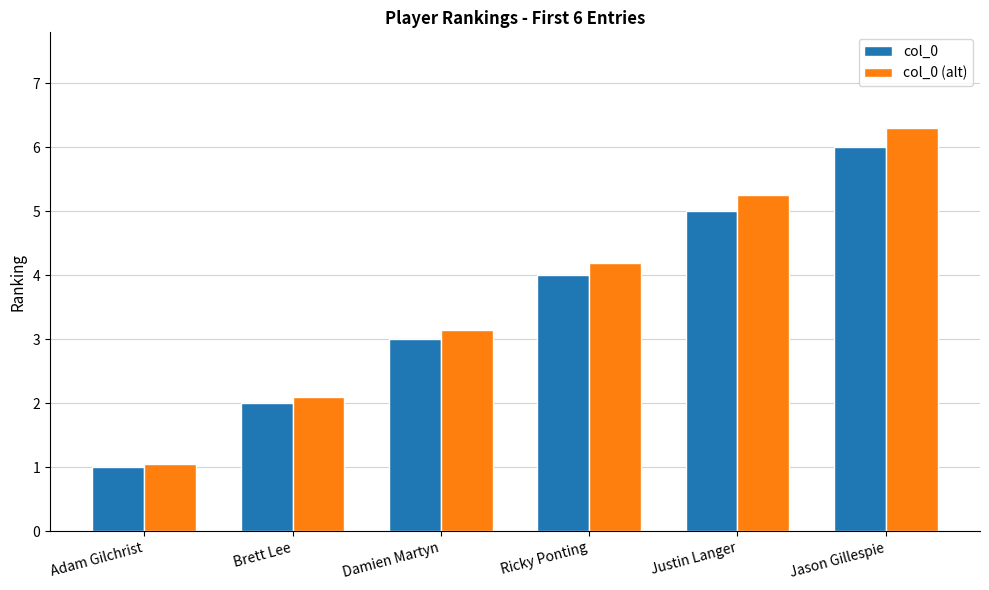

Which category has the highest value across all series?

Jason Gillespie